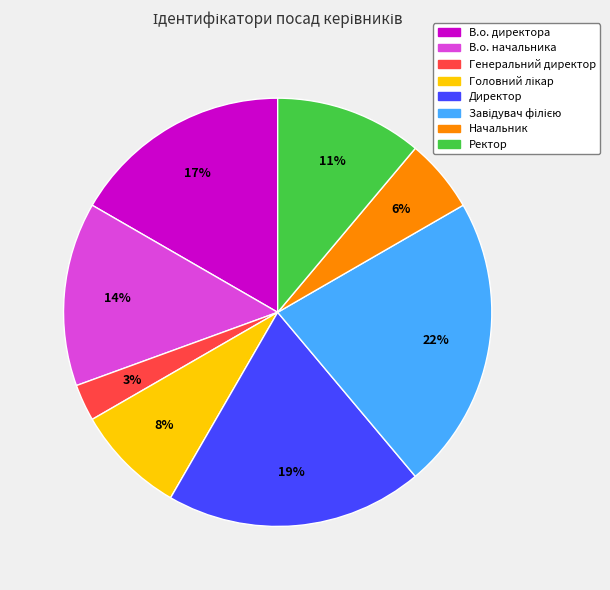

Which slice is the smallest?

Генеральний директор